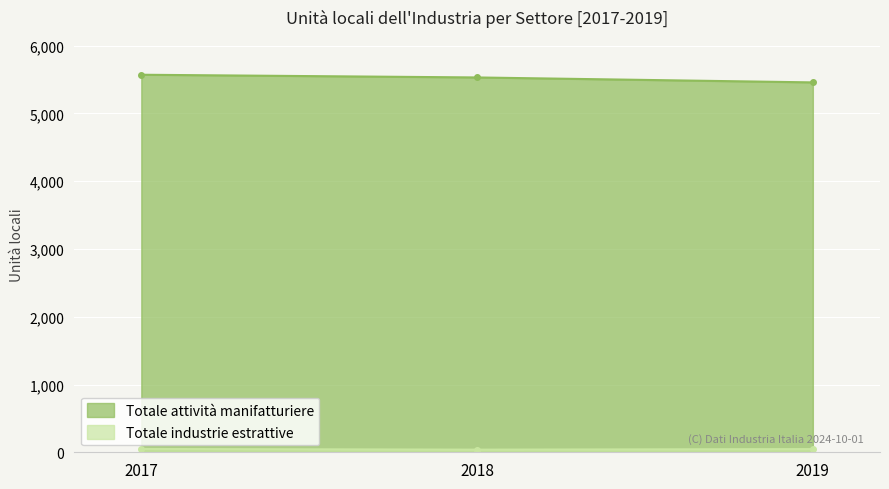

Which has a higher value, 2018 or 2017?

2017